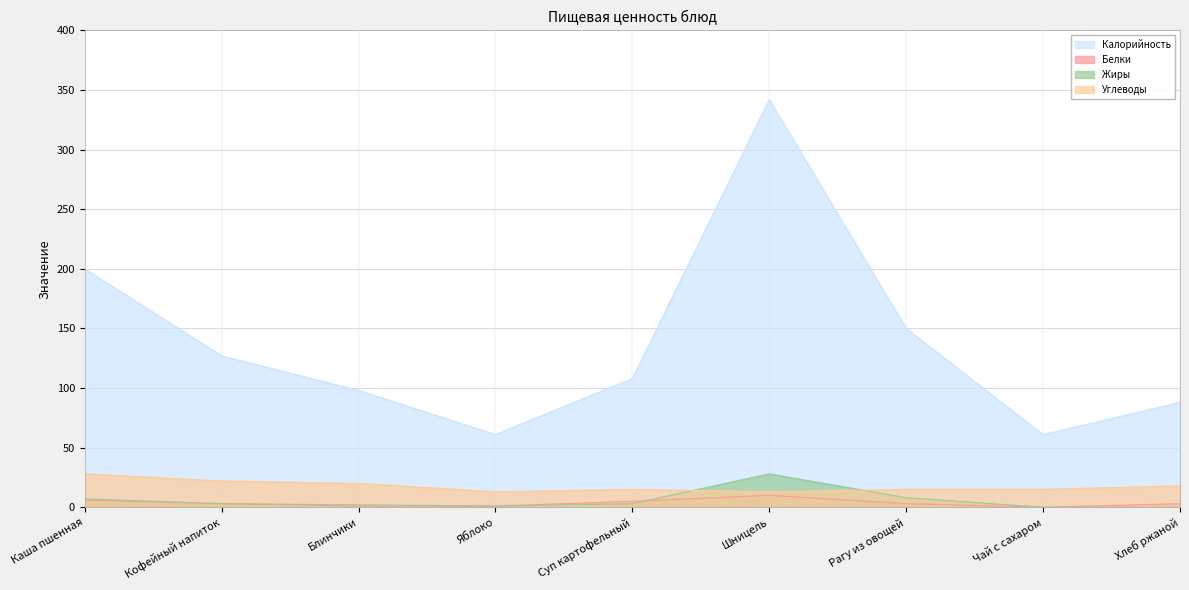

How many interior local valleys does the Углеводы series have?

2